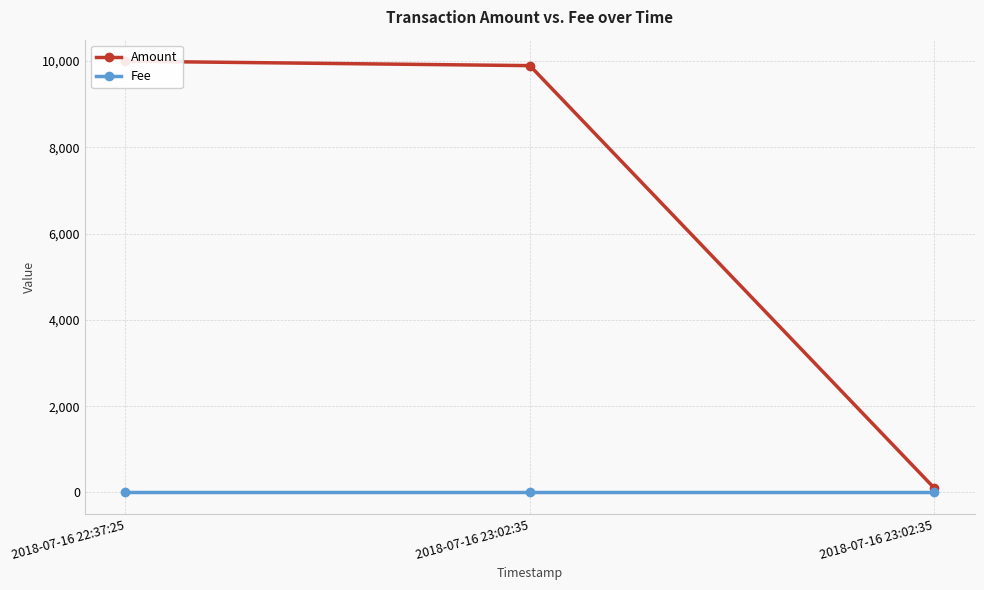

What value does the Fee series have at 2018-07-16 23:02:35?

1